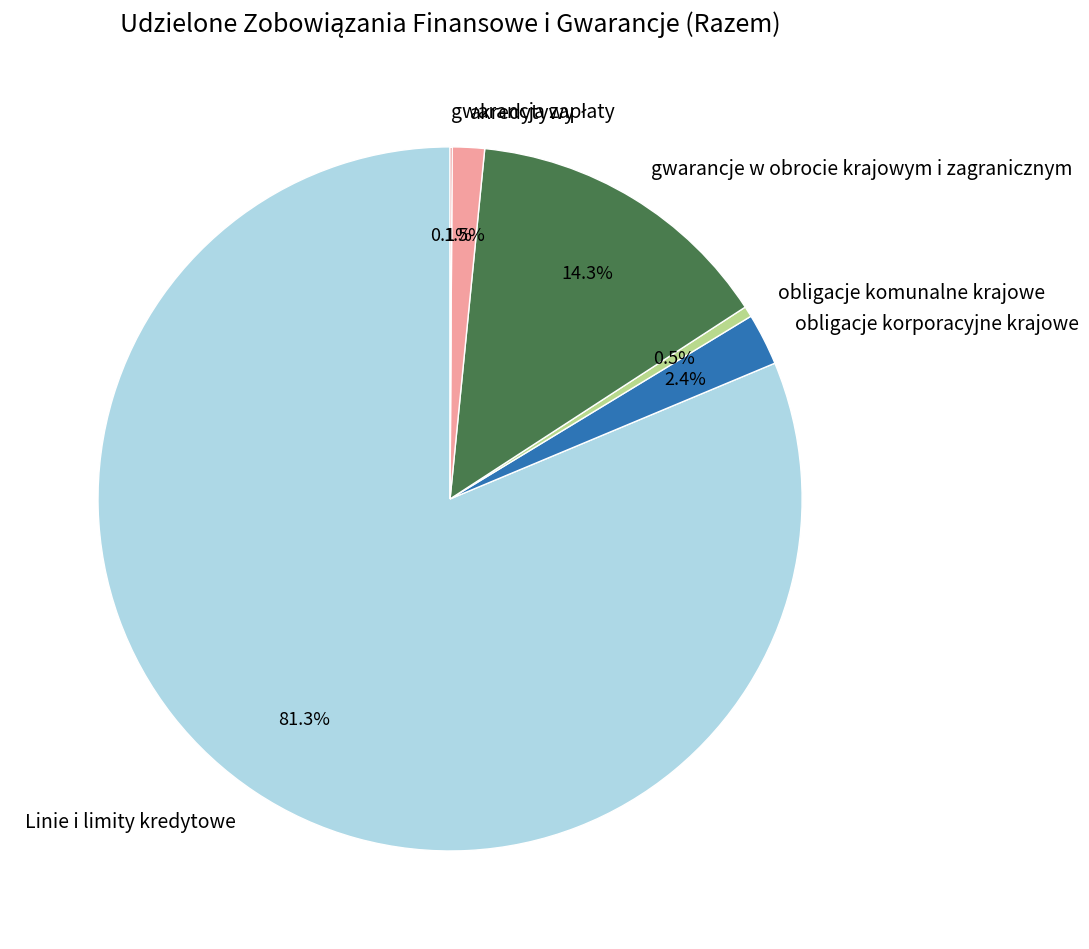

What percentage do obligacje komunalne krajowe and obligacje korporacyjne krajowe together represent?

2.9%